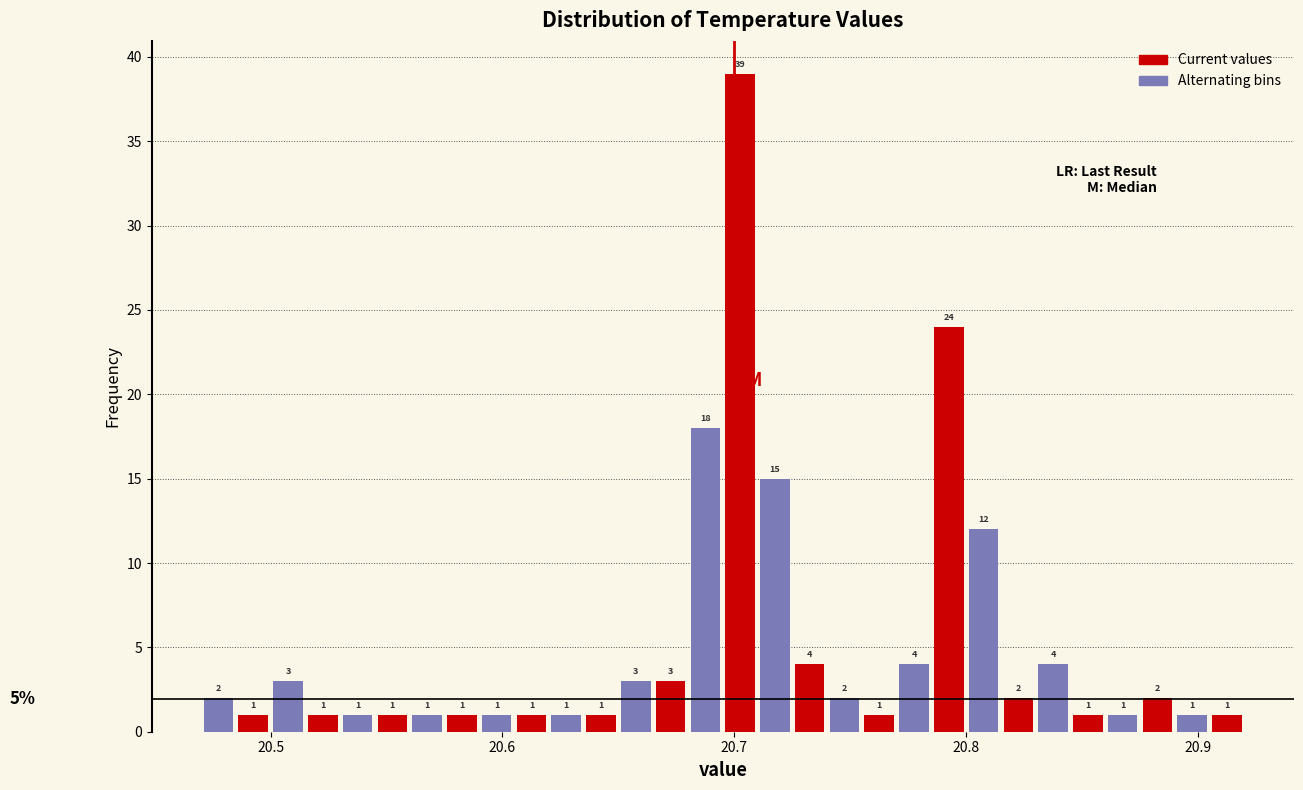

Around what value on the x-axis is the tallest bar? Give the approximate position of its centre, as read against the axis.

20.70